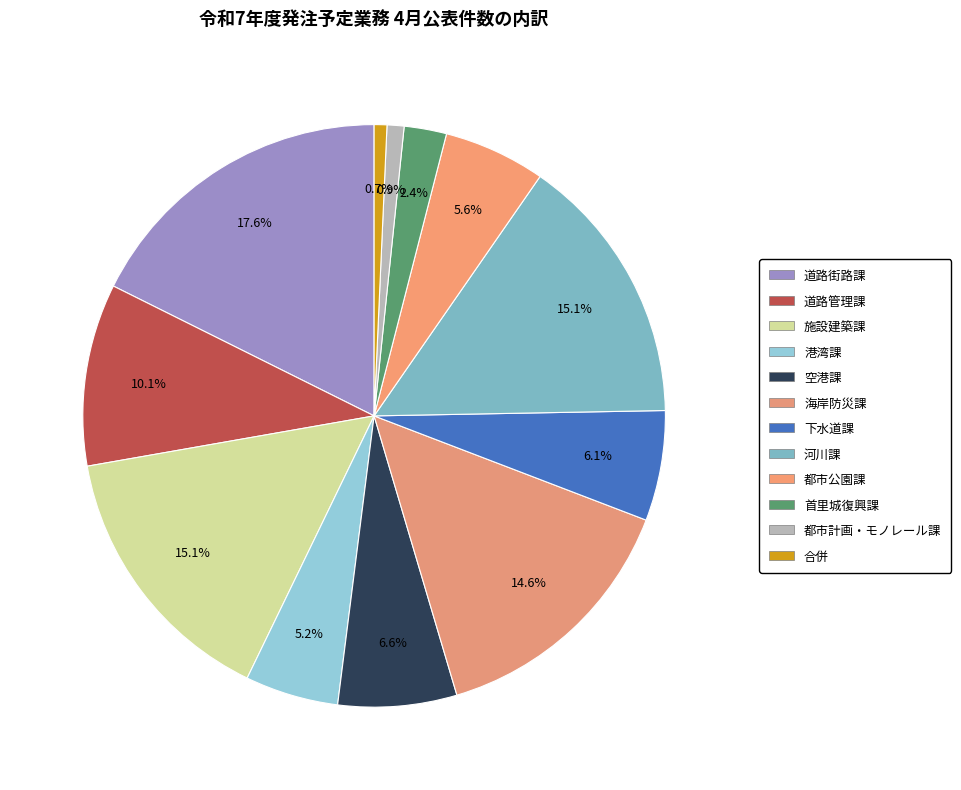

Is there a majority slice in this chart?

No